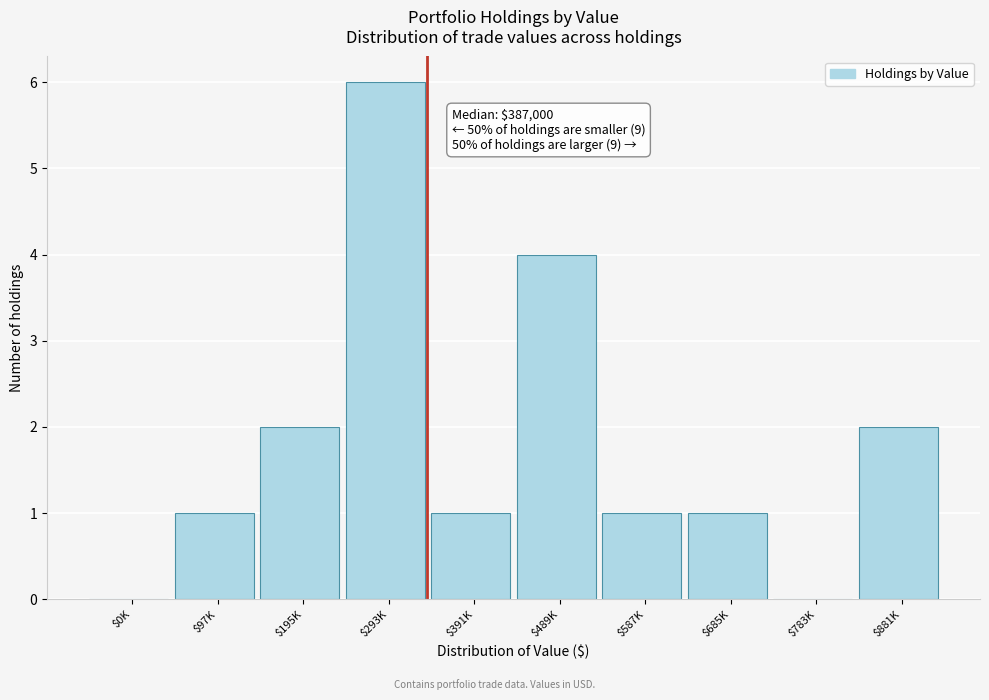

What is the maximum value shown in the chart?

6